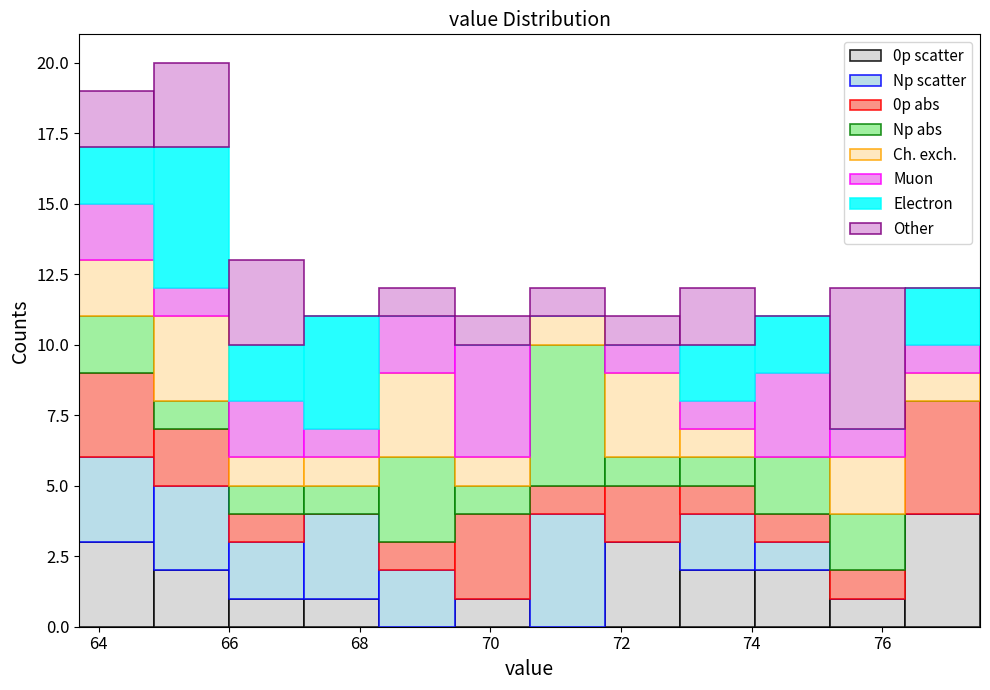

Reading left to right, list every stacked bar in this chart as the range it spans on the x-axis followed by its total height. Neither the bar edges nor the heights are printed on the chart, so give them approximately, as read against the axes.

63.70 to 64.85: 19
64.85 to 66.00: 20
66.00 to 67.15: 13
67.15 to 68.30: 11
68.30 to 69.45: 12
69.45 to 70.60: 11
70.60 to 71.75: 12
71.75 to 72.90: 11
72.90 to 74.05: 12
74.05 to 75.20: 11
75.20 to 76.35: 12
76.35 to 77.50: 12